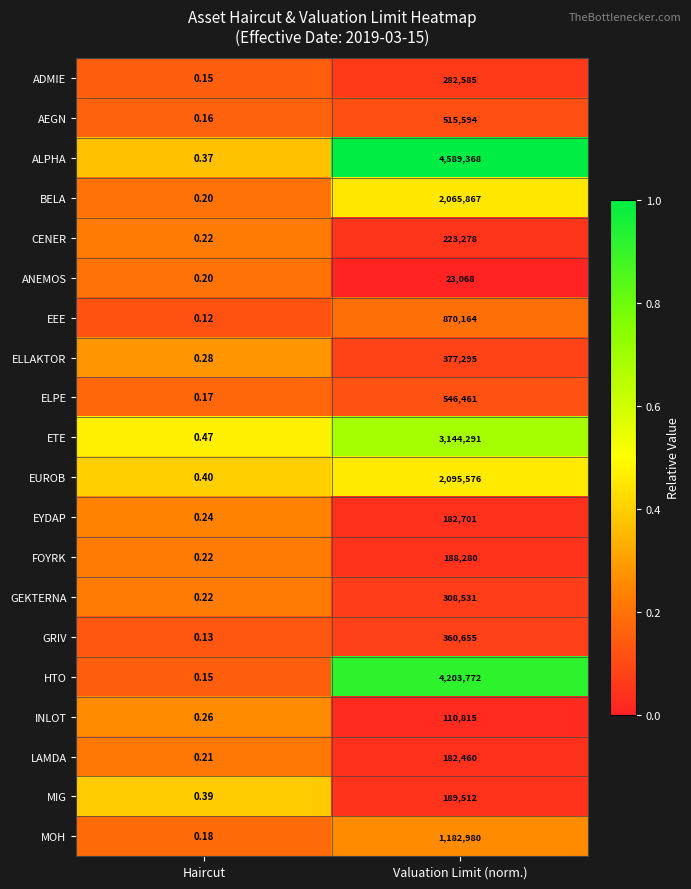

Which series has the largest total across all categories?

ALPHA